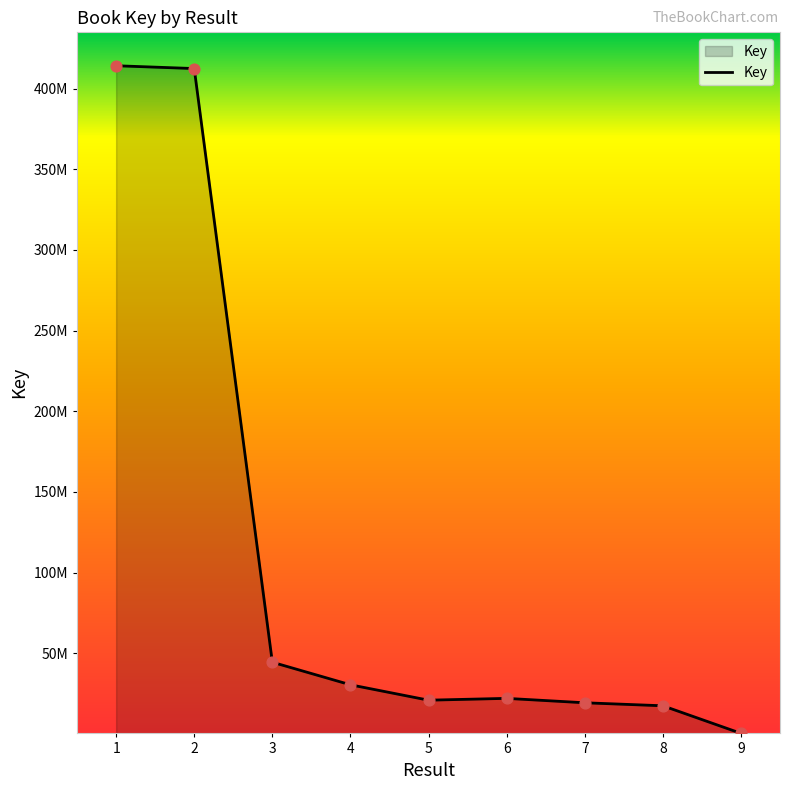

Is this an area chart (filled region under the line)?

Yes